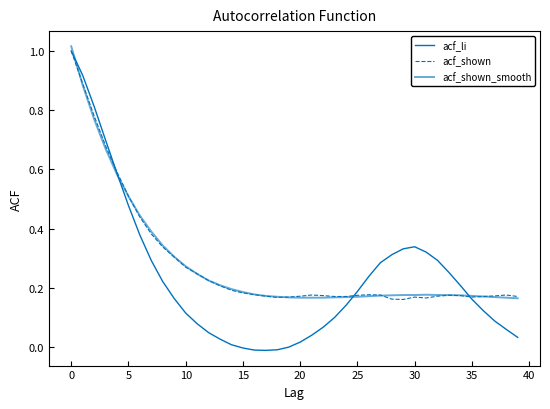

At which label is acf_shown_smooth closest to 0?

39